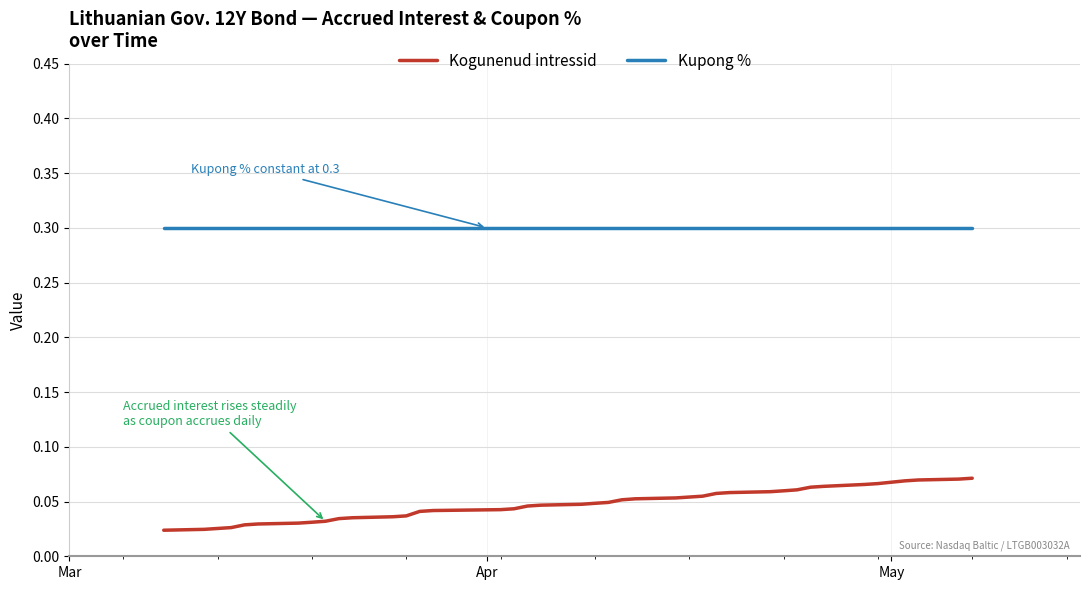

Which series has the largest range (max minus min)?

Kogunenud intressid